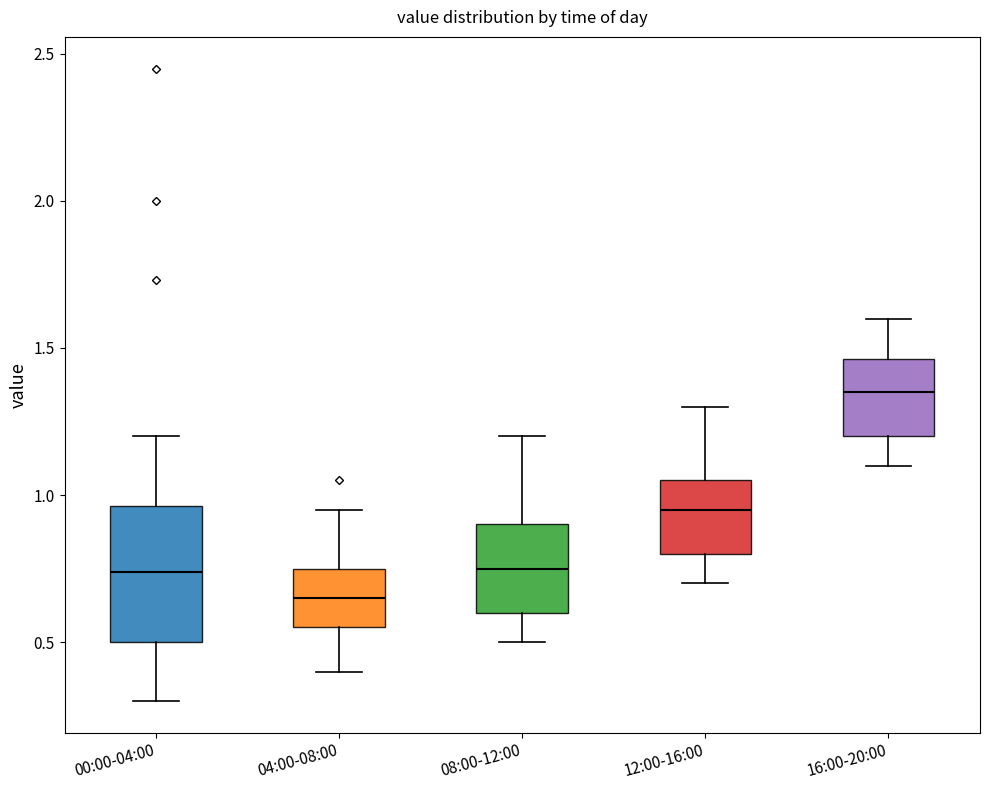

Reading left to right, transcribe this box plot: for each box, give where its median line is, the range the box spans, and where its two whiskers end, as read against the y-axis. The values are not printed on the chart, so give them approximately, as read against the axis.

00:00-04:00: median 0.75, box 0.50 to 0.95, whiskers 0.30 to 1.20
04:00-08:00: median 0.65, box 0.55 to 0.75, whiskers 0.40 to 0.95
08:00-12:00: median 0.75, box 0.60 to 0.90, whiskers 0.50 to 1.20
12:00-16:00: median 0.95, box 0.80 to 1.05, whiskers 0.70 to 1.30
16:00-20:00: median 1.35, box 1.20 to 1.45, whiskers 1.10 to 1.60